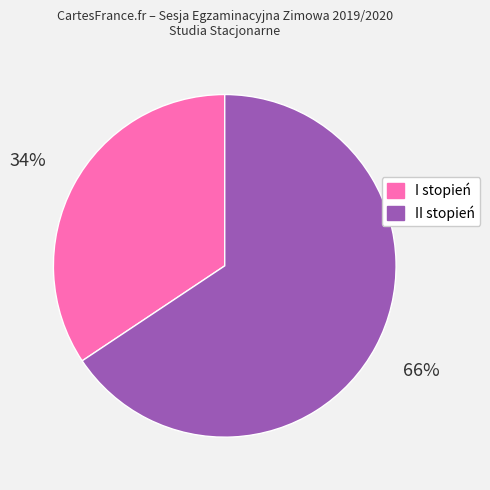

How many segments does this pie chart have?

2